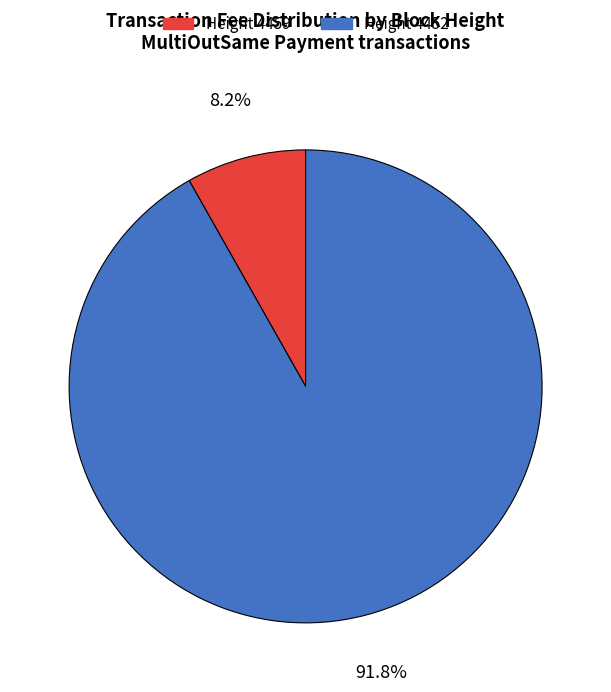

What is the largest slice in the pie chart?

Height 4452